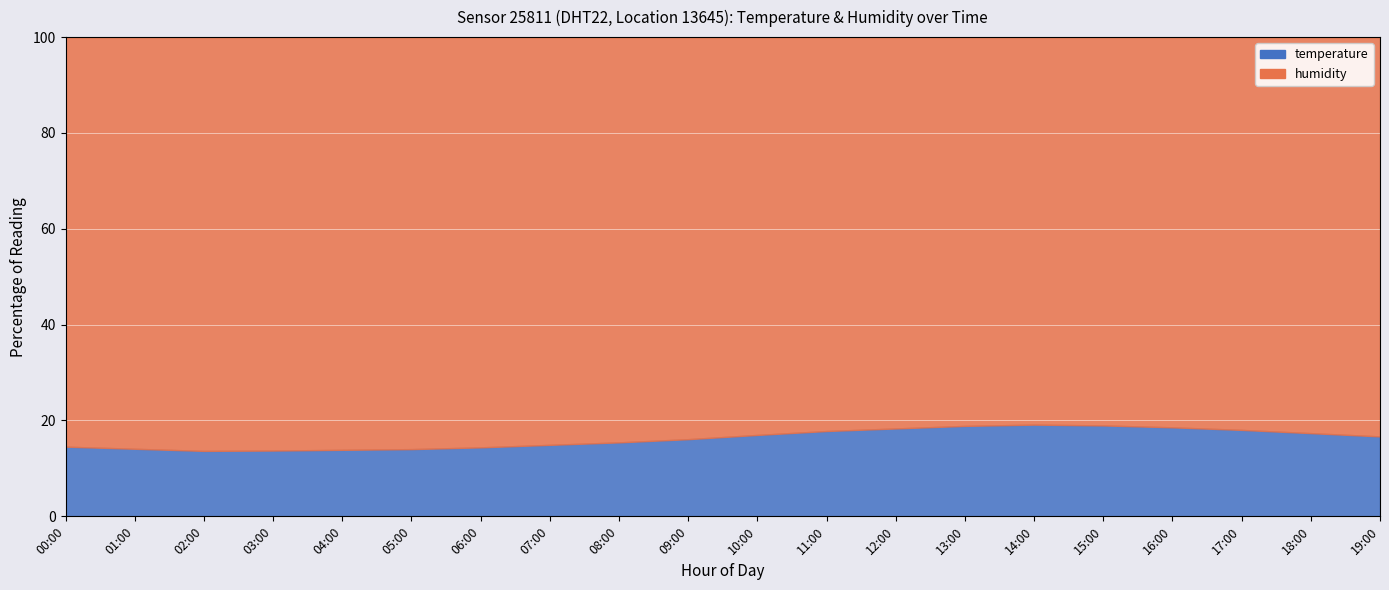

How many data points does each series have?

20